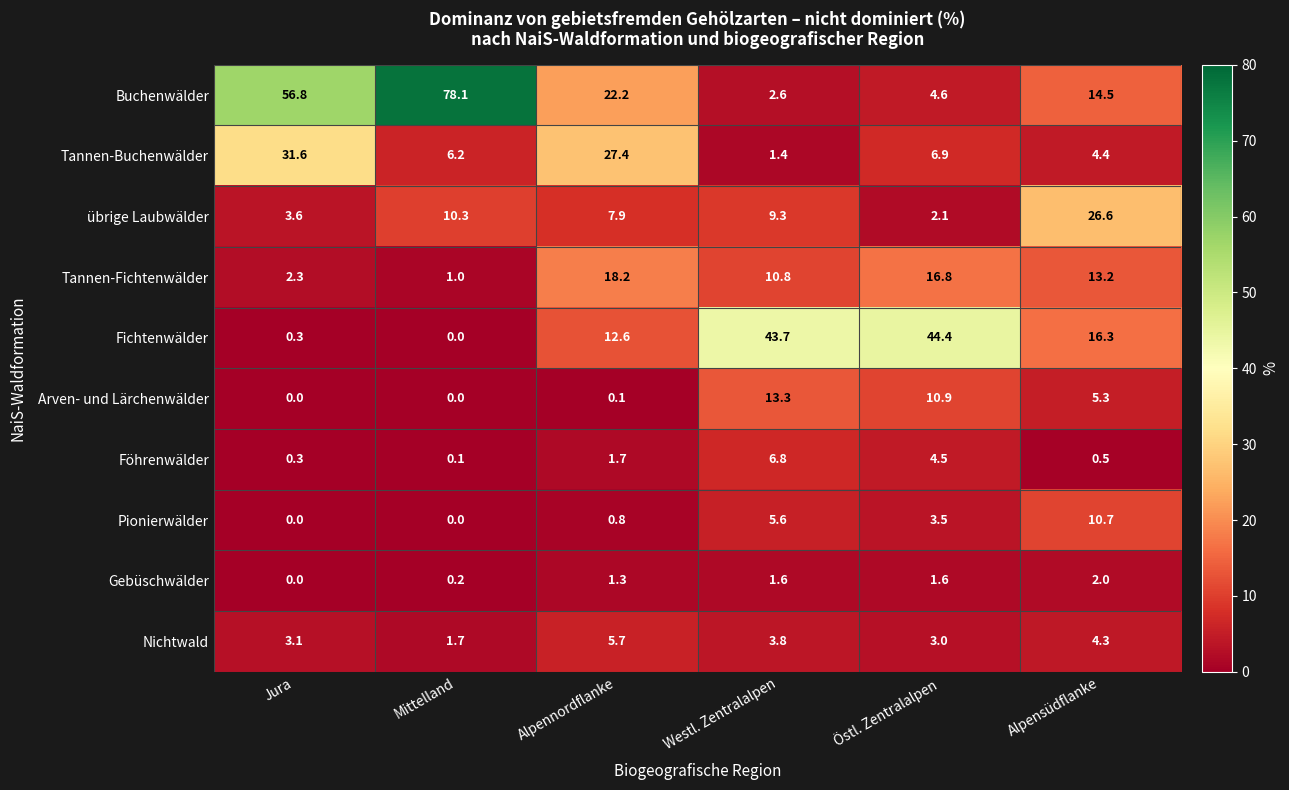

At which label does Fichtenwälder first exceed 16?

Westl. Zentralalpen